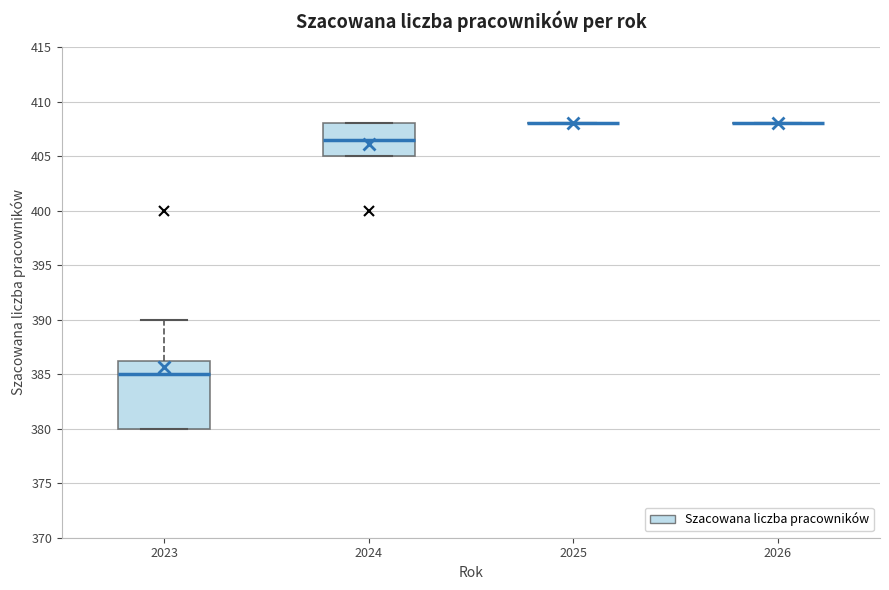

Reading left to right, transcribe this box plot: for each box, give where its median line is, the range the box spans, and where its two whiskers end, as read against the y-axis. The values are not printed on the chart, so give them approximately, as read against the axis.

2023: median 385.0, box 380.0 to 386.5, whiskers 380.0 to 390.0
2024: median 406.5, box 405.0 to 408.0, whiskers 405.0 to 408.0
2025: box collapsed to a line at 408.0, whiskers 408.0 to 408.0
2026: box collapsed to a line at 408.0, whiskers 408.0 to 408.0